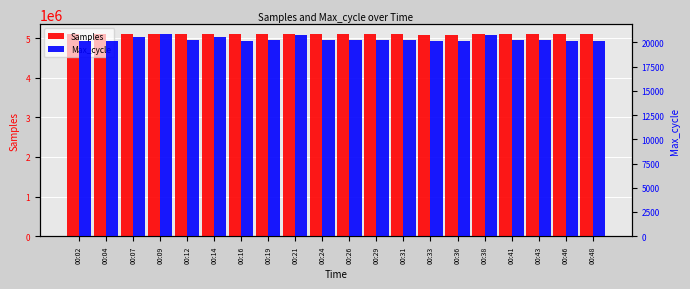

At which label is Samples closest to 5090457?

00:24